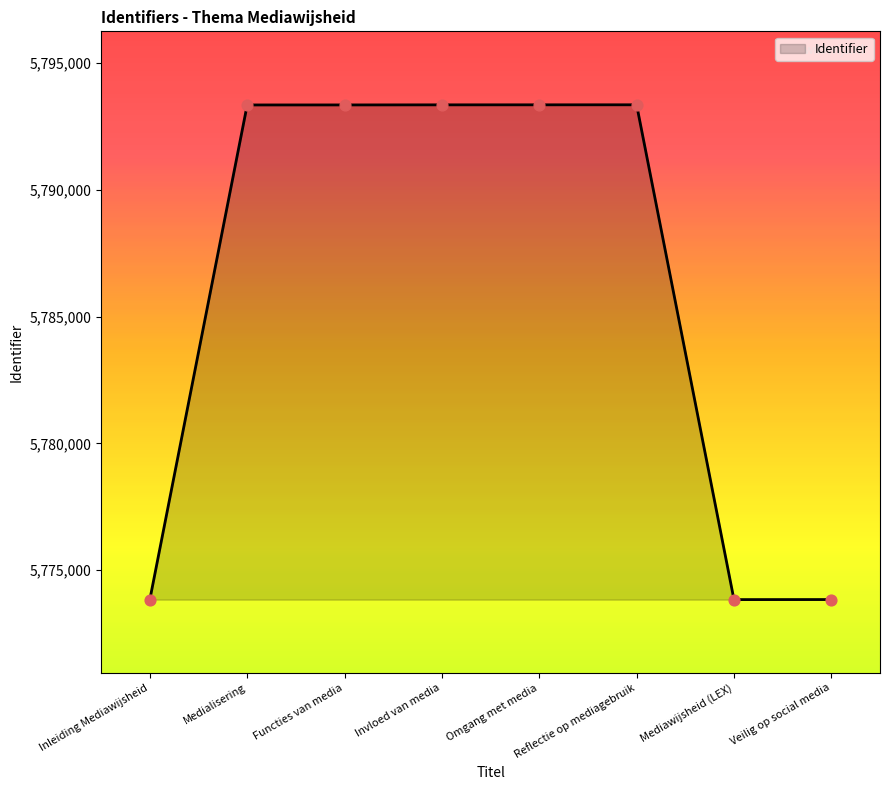

Between Inleiding Mediawijsheid and Invloed van media, which is larger?

Invloed van media